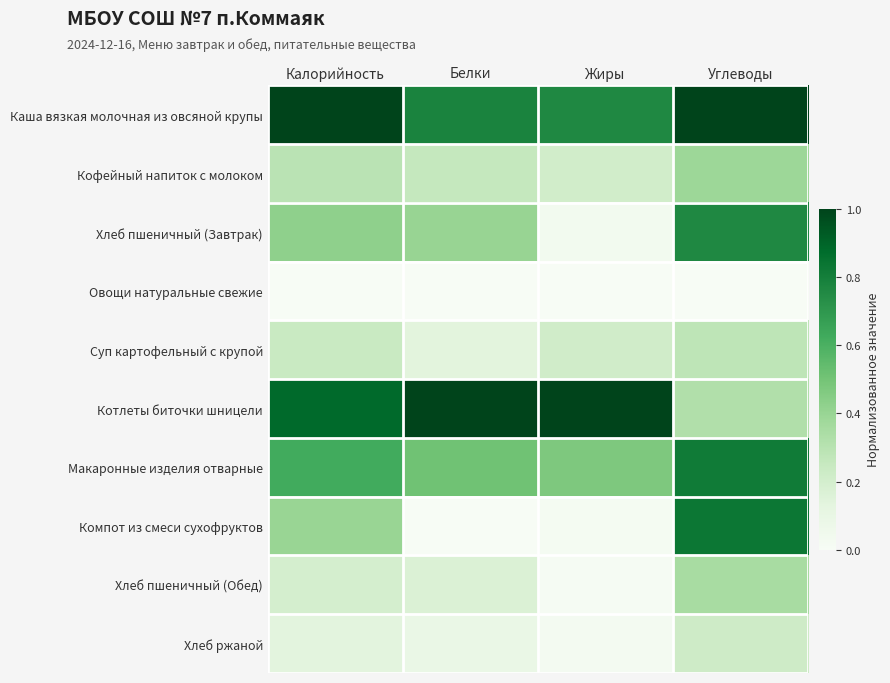

Between Углеводы and Жиры, which is larger?

Углеводы